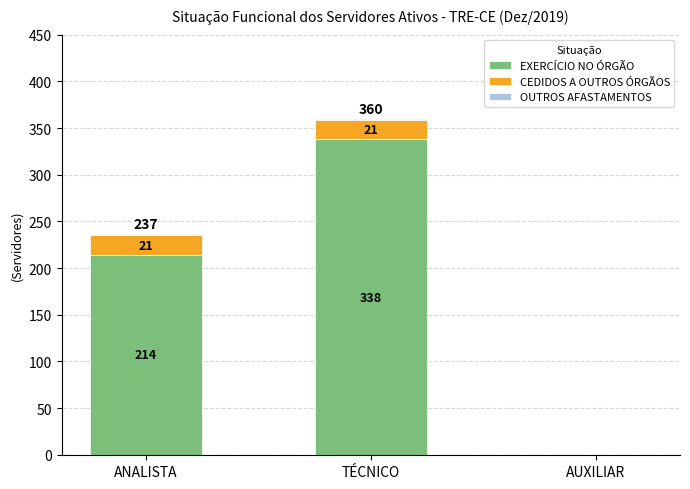

Is it true that EXERCÍCIO NO ÓRGÃO equals 338 at TÉCNICO?

True